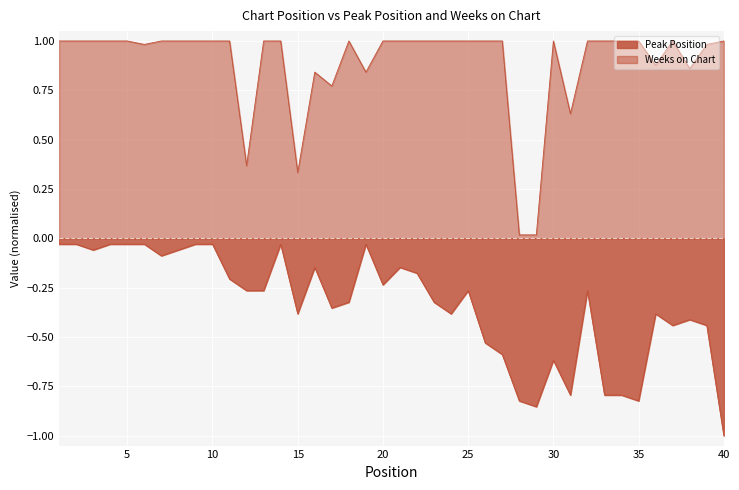

In Weeks on Chart, how many points are lower than both neighbors (excluding endpoints)?

8